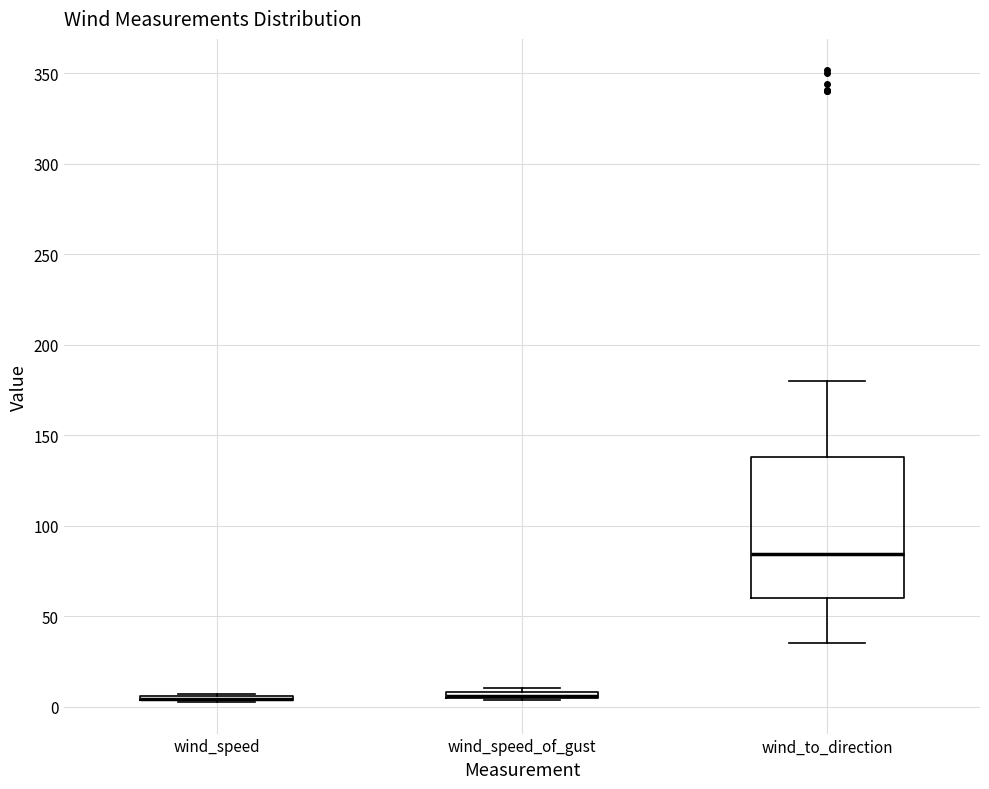

Where is the upper edge of the box for wind_speed_of_gust on the y-axis? The values are not printed on the chart, so give them approximately, as read against the axis.

10